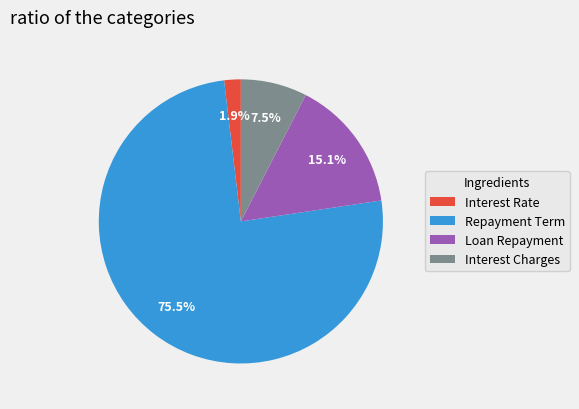

Combined, do Loan Repayment and Interest Rate account for over 50%?

No